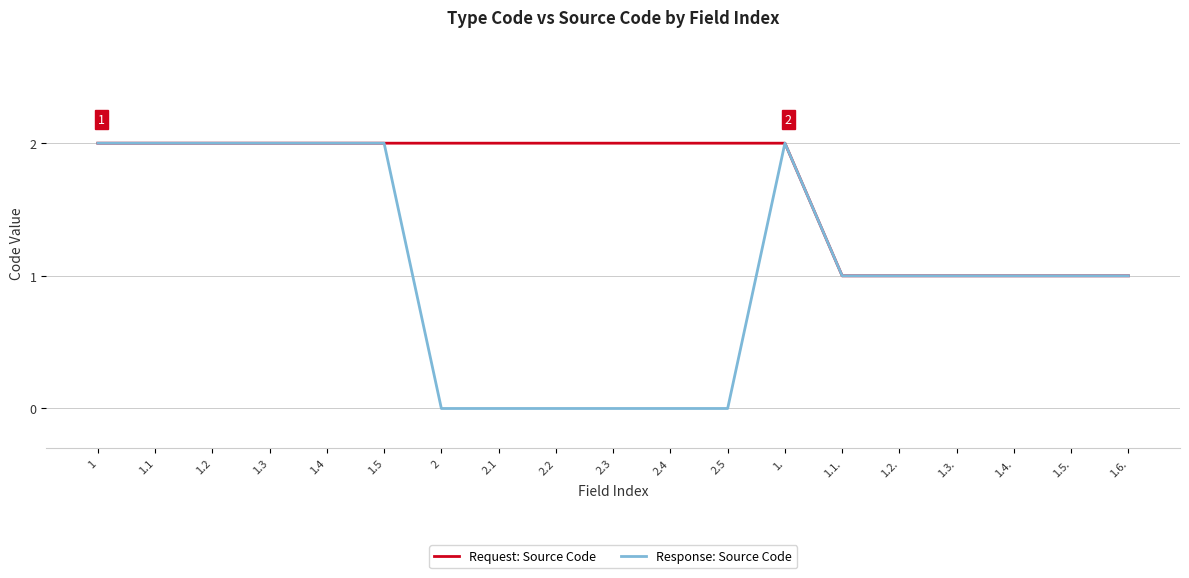

What position from the right is 2.2?

11